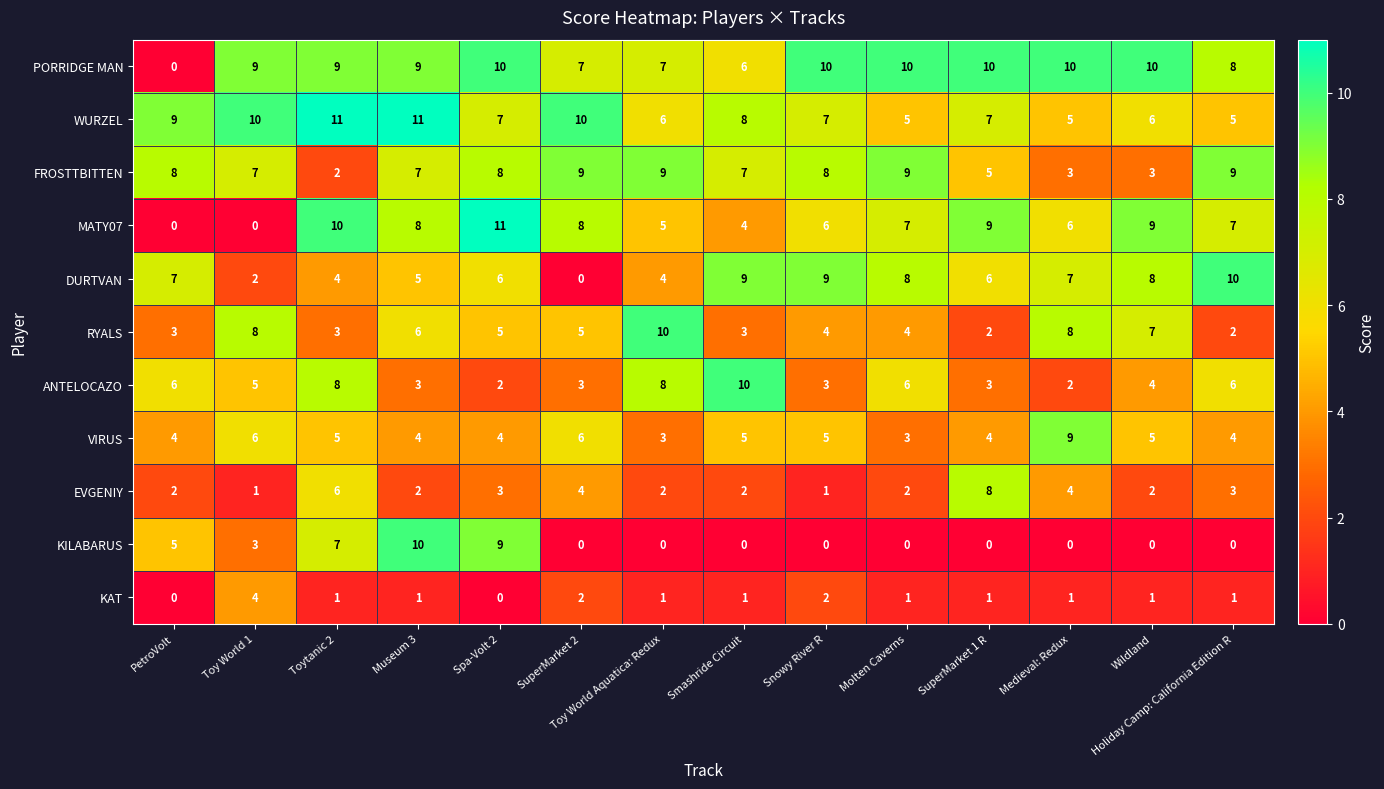

At Spa-Volt 2, list the series in order from largest to smallest.

MATY07, PORRIDGE MAN, KILABARUS, FROSTTBITTEN, WURZEL, DURTVAN, RYALS, VIRUS, EVGENIY, ANTELOCAZO, KAT